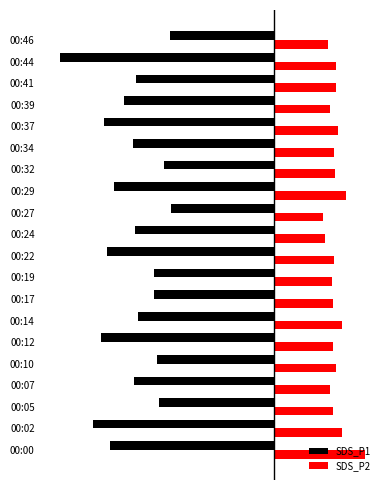

Which series has the widest spread of values?

SDS_P1